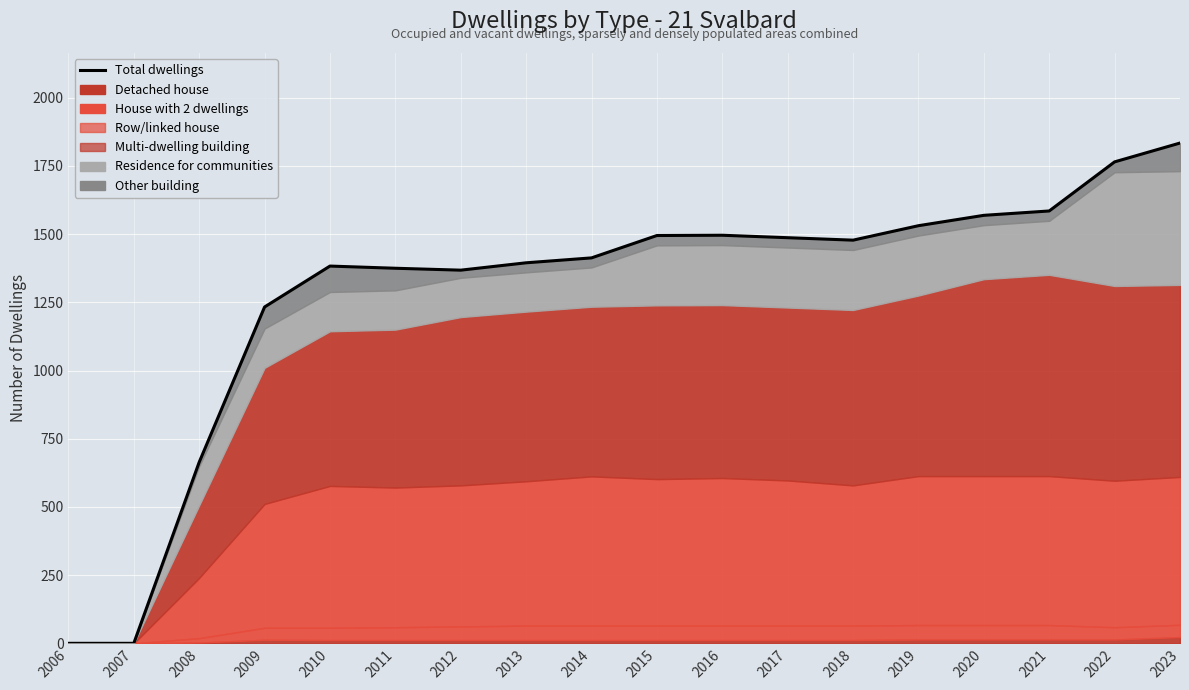

What is the greatest value displayed?

1834